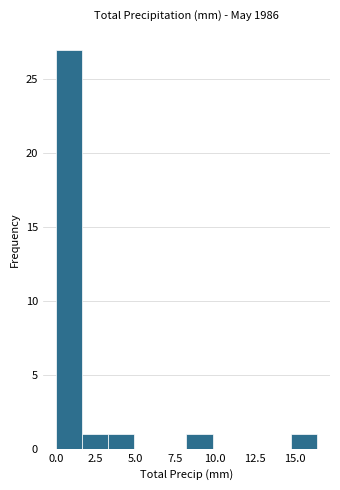

Around what value on the x-axis is the tallest bar? Give the approximate position of its centre, as read against the axis.

1.0